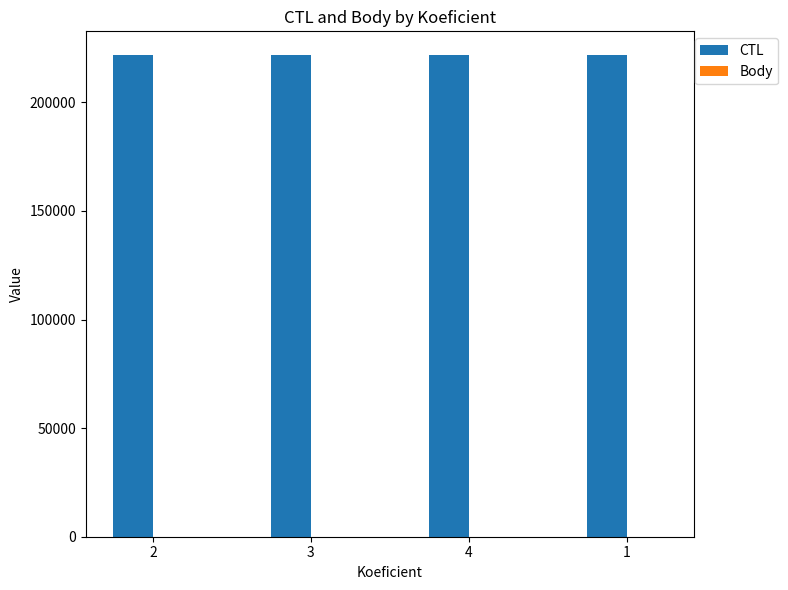

What is the greatest value displayed?

221614